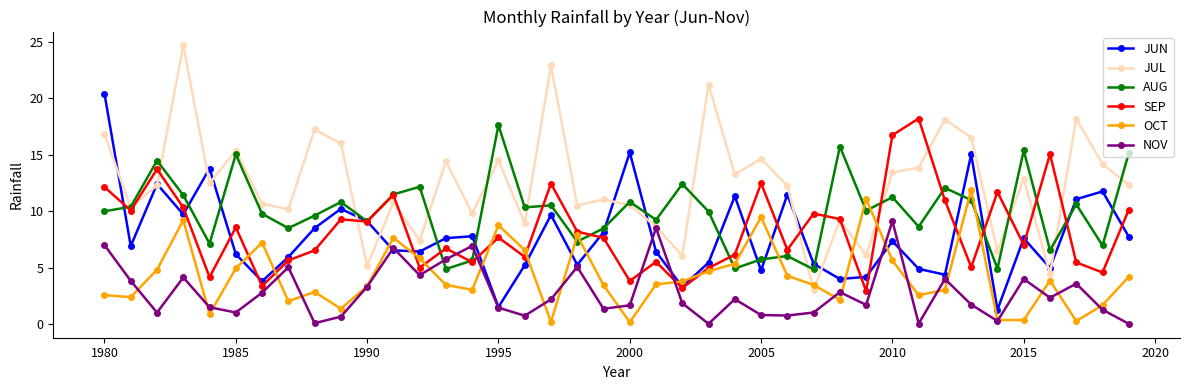

Which series has the largest total across all categories?

JUL